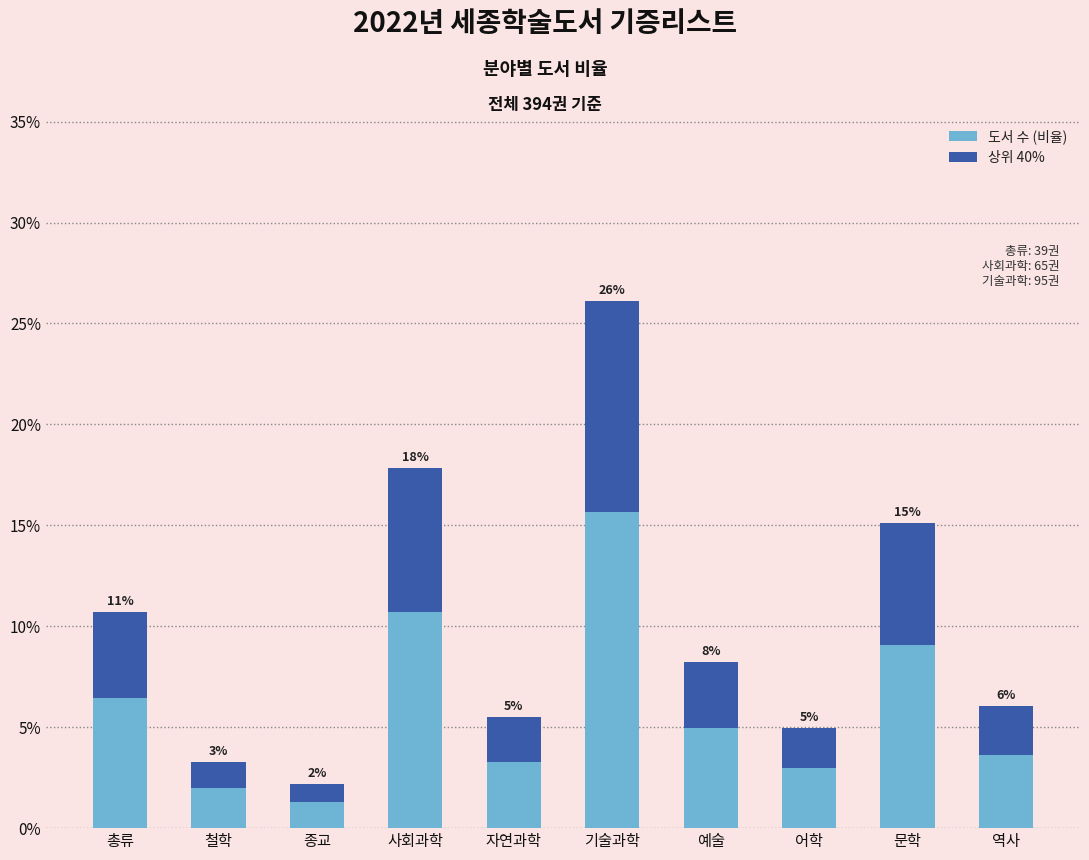

List the labels in order of 상위 40% value, largest first.

기술과학, 사회과학, 문학, 총류, 예술, 역사, 자연과학, 어학, 철학, 종교